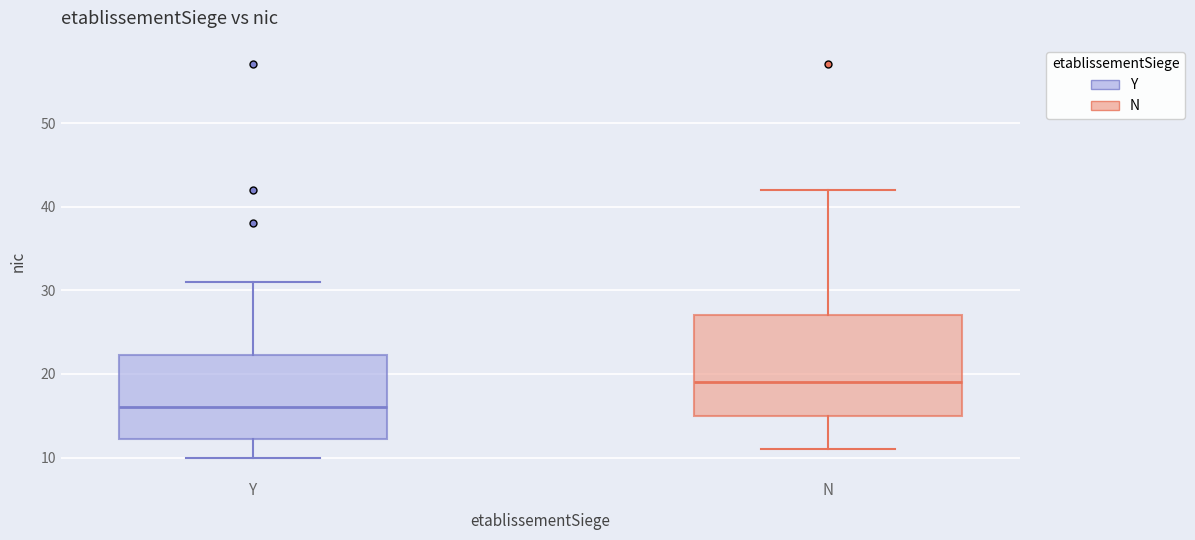

Reading left to right, transcribe this box plot: for each box, give where its median line is, the range the box spans, and where its two whiskers end, as read against the y-axis. The values are not printed on the chart, so give them approximately, as read against the axis.

Y: median 16, box 12 to 22, whiskers 10 to 31
N: median 19, box 15 to 27, whiskers 11 to 42